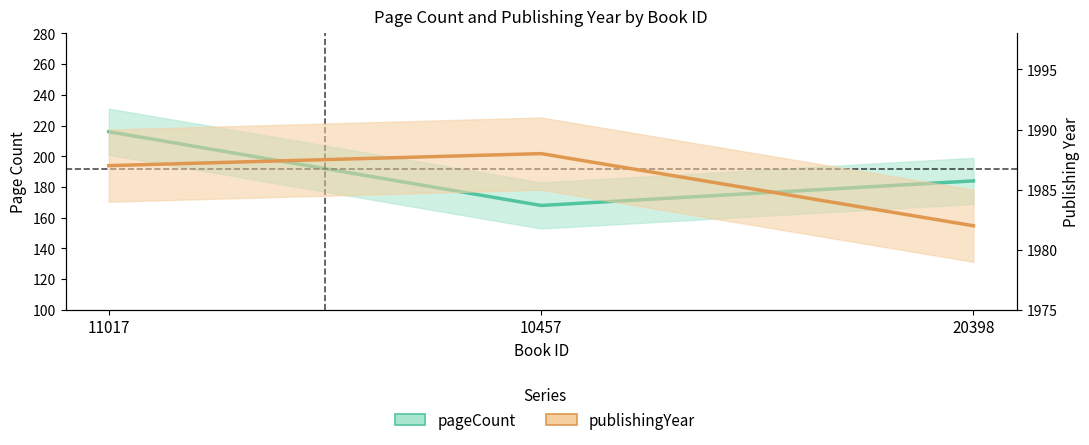

Does the chart have visible grid lines?

No